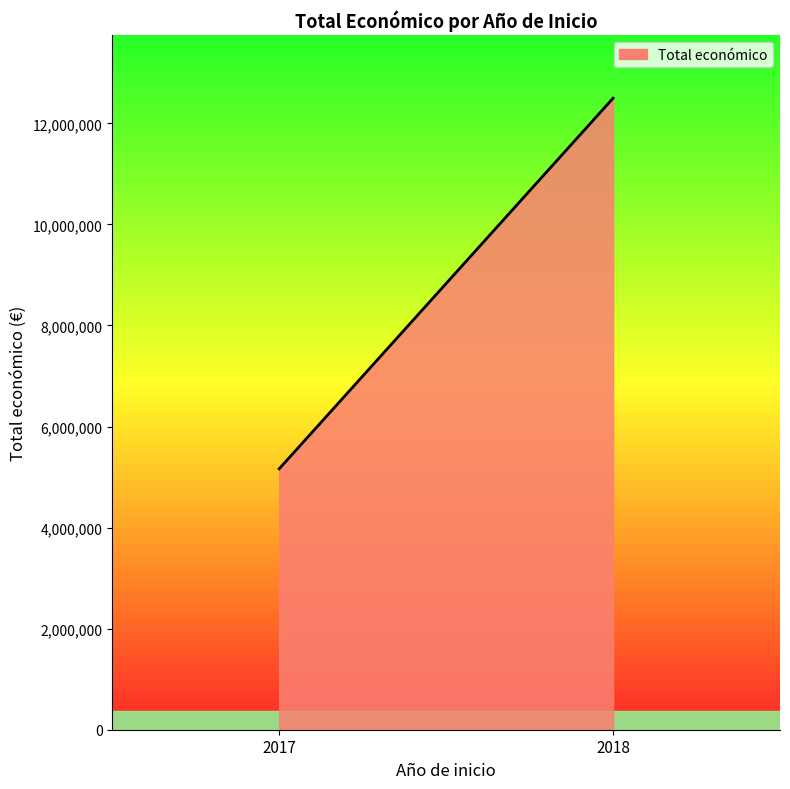

The value at 2017 is 2895526. True or false?

False